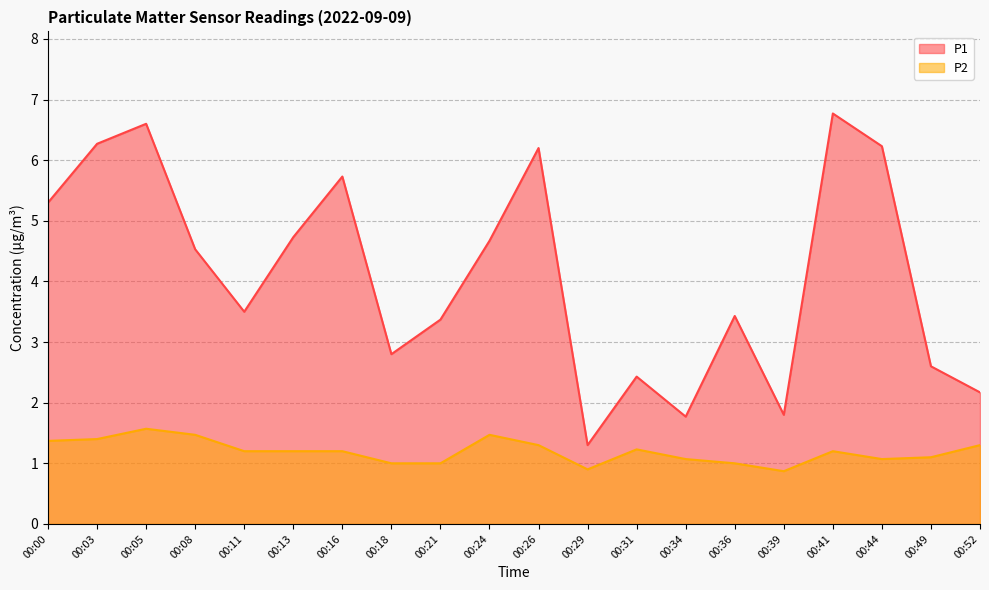

True or false: P2 and P1 intersect in this chart.

False